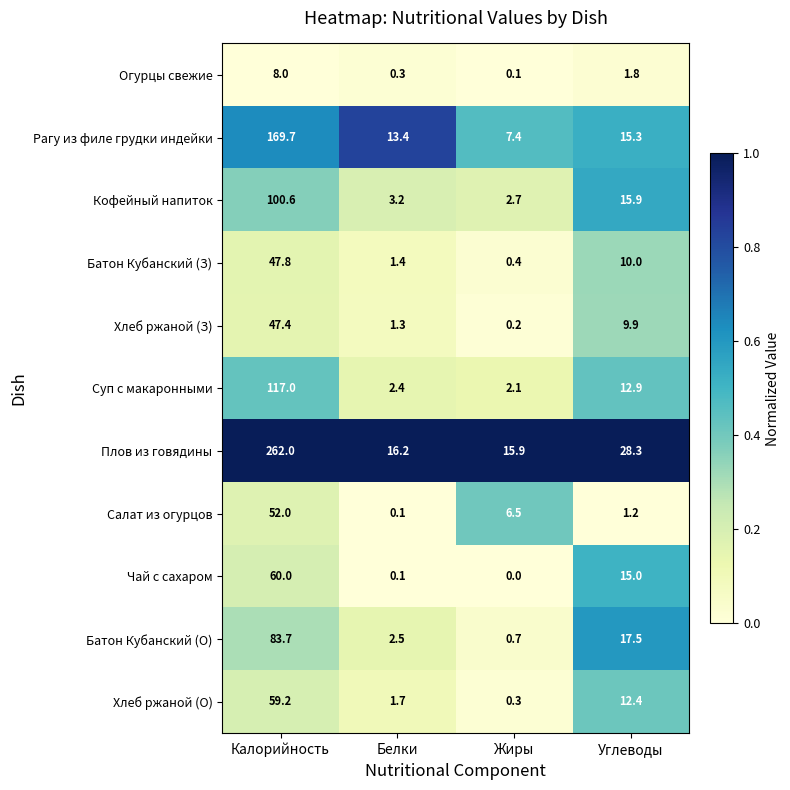

What is the total value across all series at Углеводы?

140.2